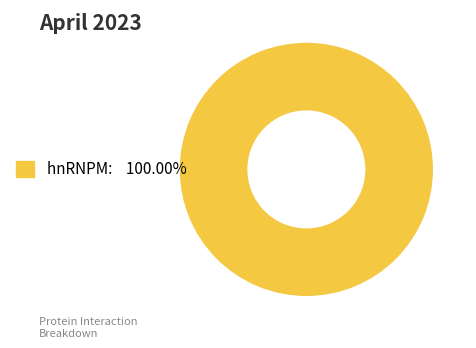

Does any single category account for the majority?

Yes